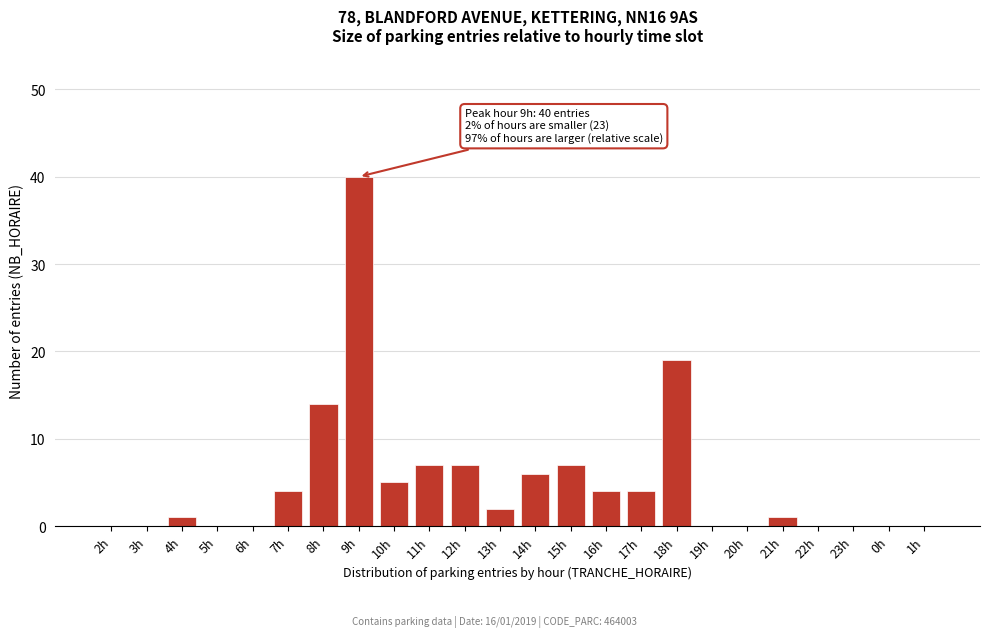

Reading right to left, list all the values displayed in this chart.

1h=0	0h=0	23h=0	22h=0	21h=1	20h=0	19h=0	18h=19	17h=4	16h=4	15h=7	14h=6	13h=2	12h=7	11h=7	10h=5	9h=40	8h=14	7h=4	6h=0	5h=0	4h=1	3h=0	2h=0